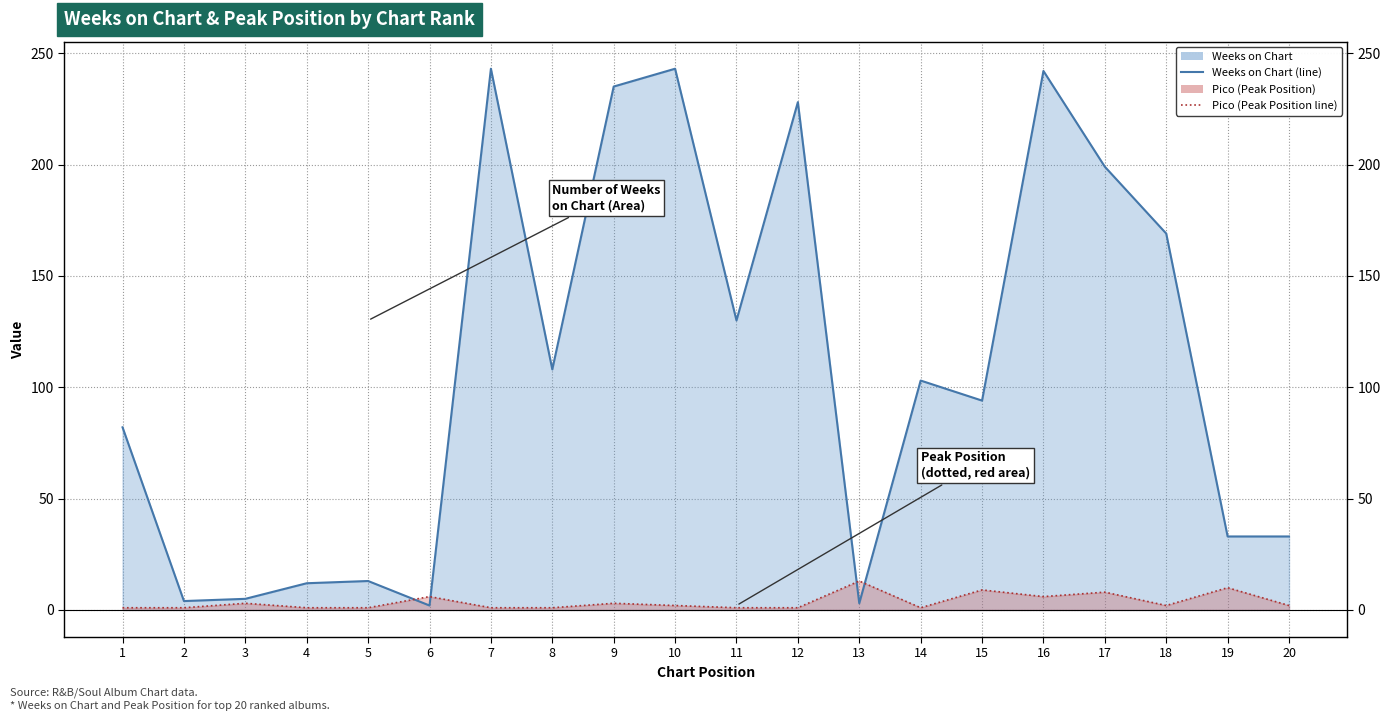

What is the minimum value for Weeks on Chart (line)?

2